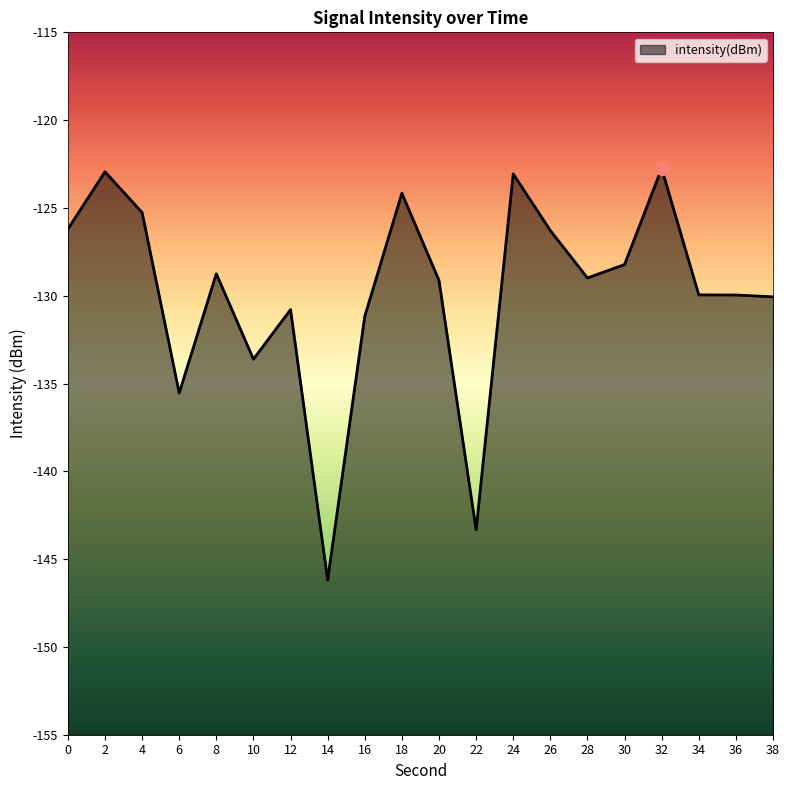

Does the chart have visible grid lines?

No